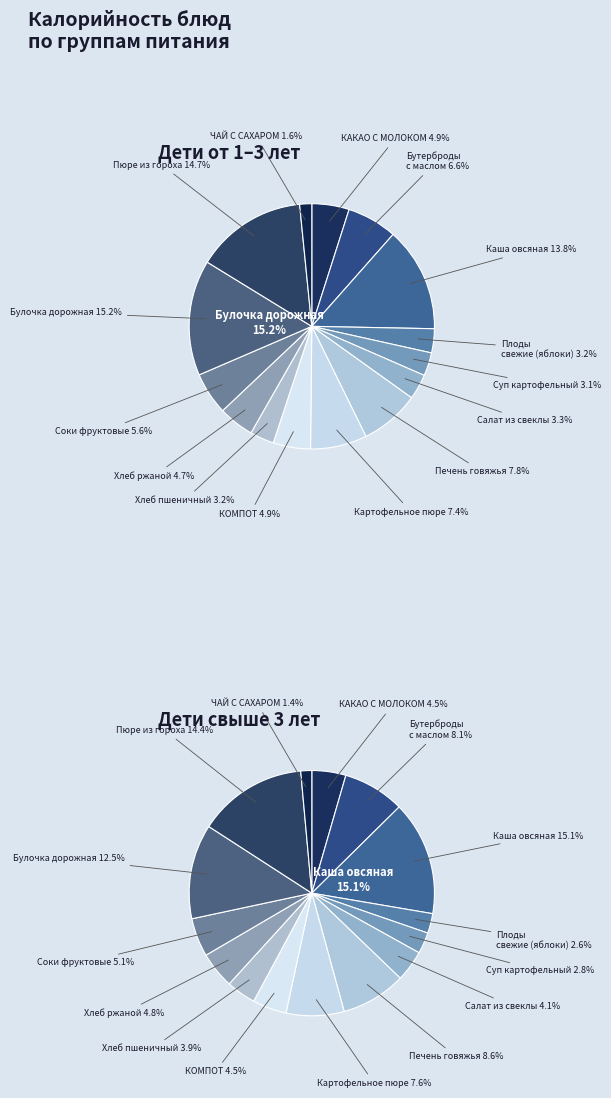

Is it true that Каша овсяная is 14% of the pie?

True